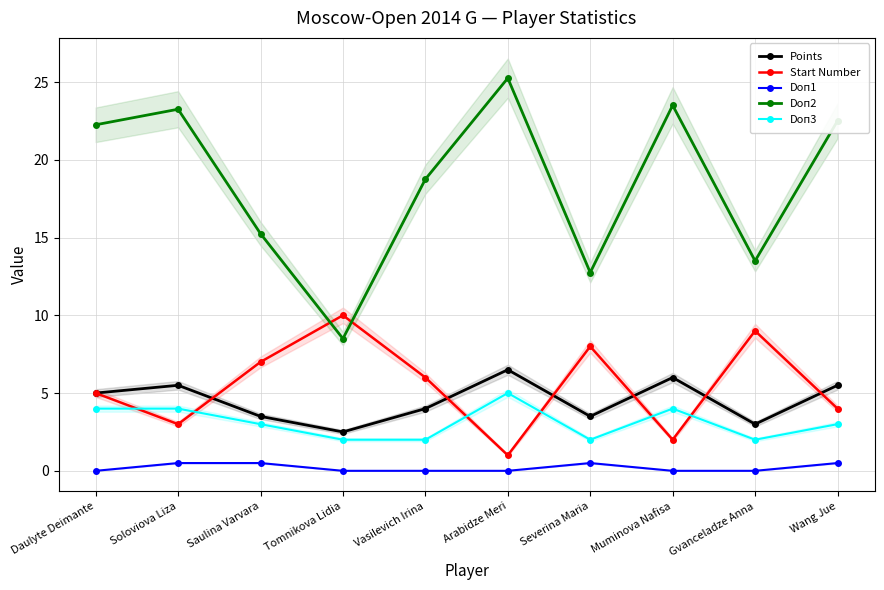

How many data points does each series have?

10